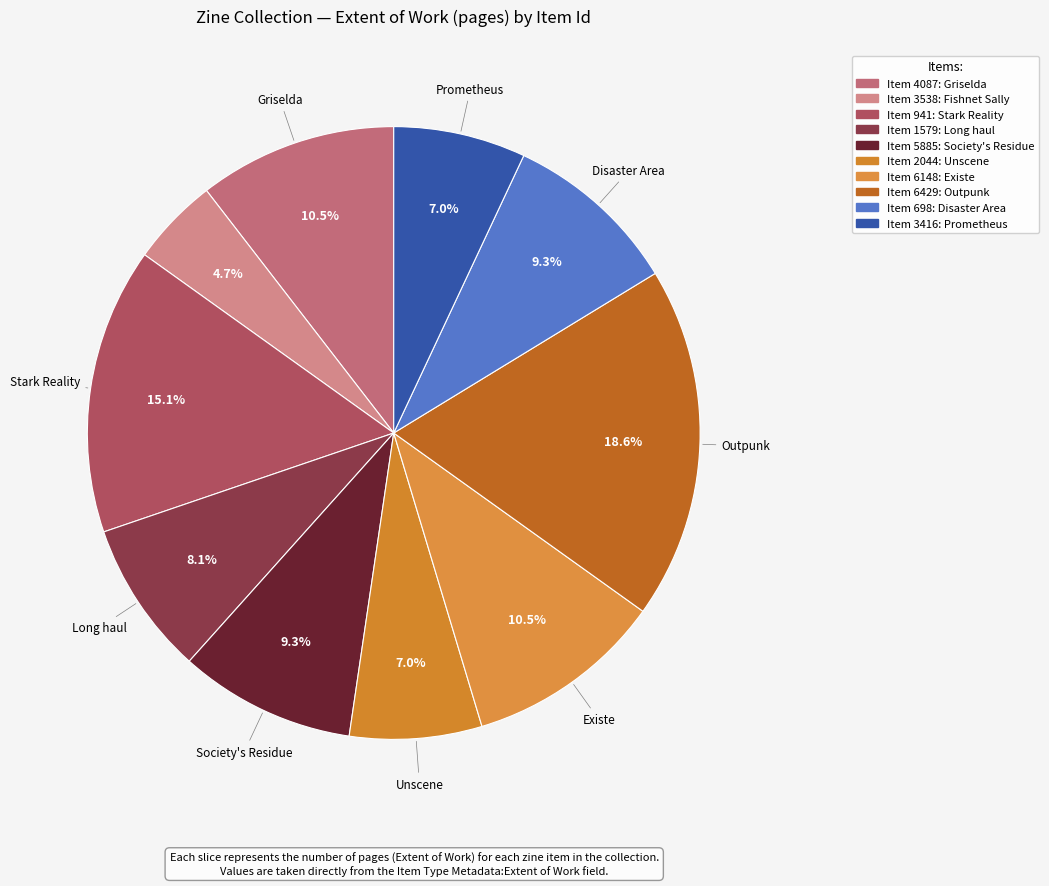

How many slices are in this pie chart?

10